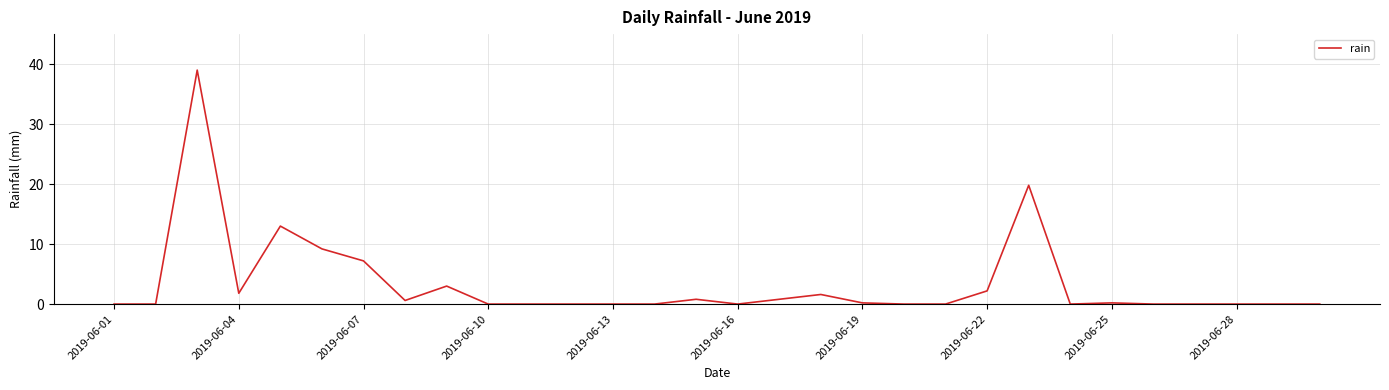

What is the difference between the maximum and minimum values?

39.0